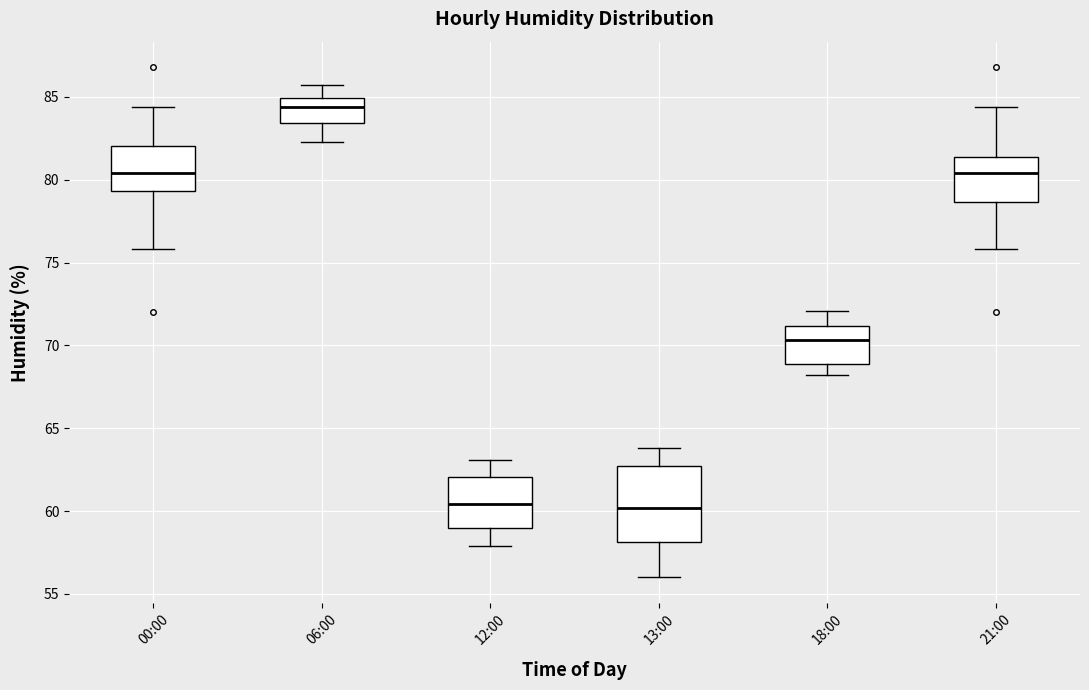

Comparing the boxes themselves (not the whiskers), which one is the tallest?

13:00